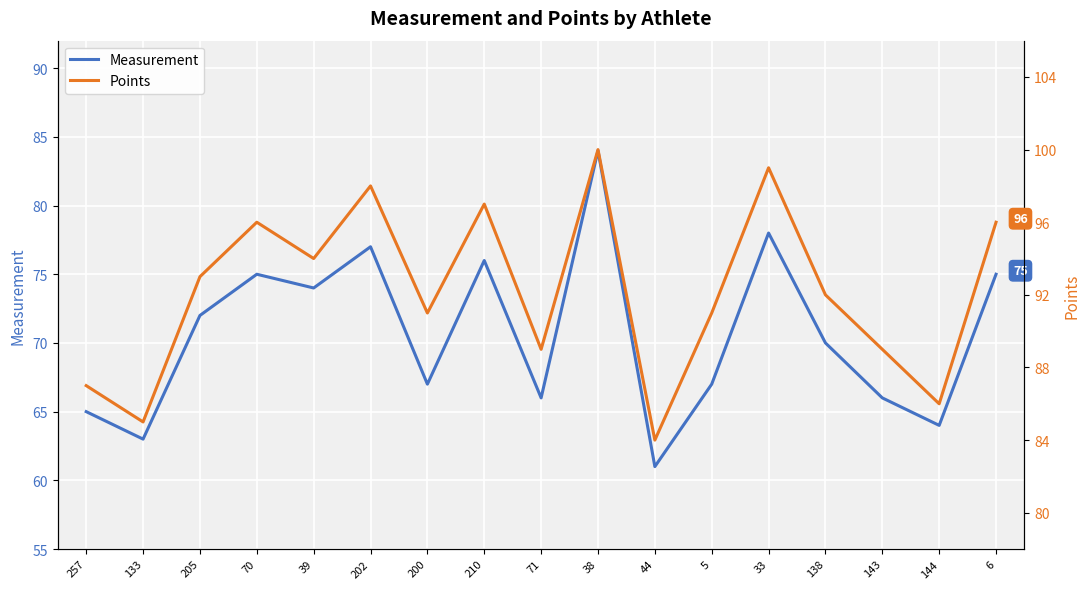

What is the greatest value displayed?

100